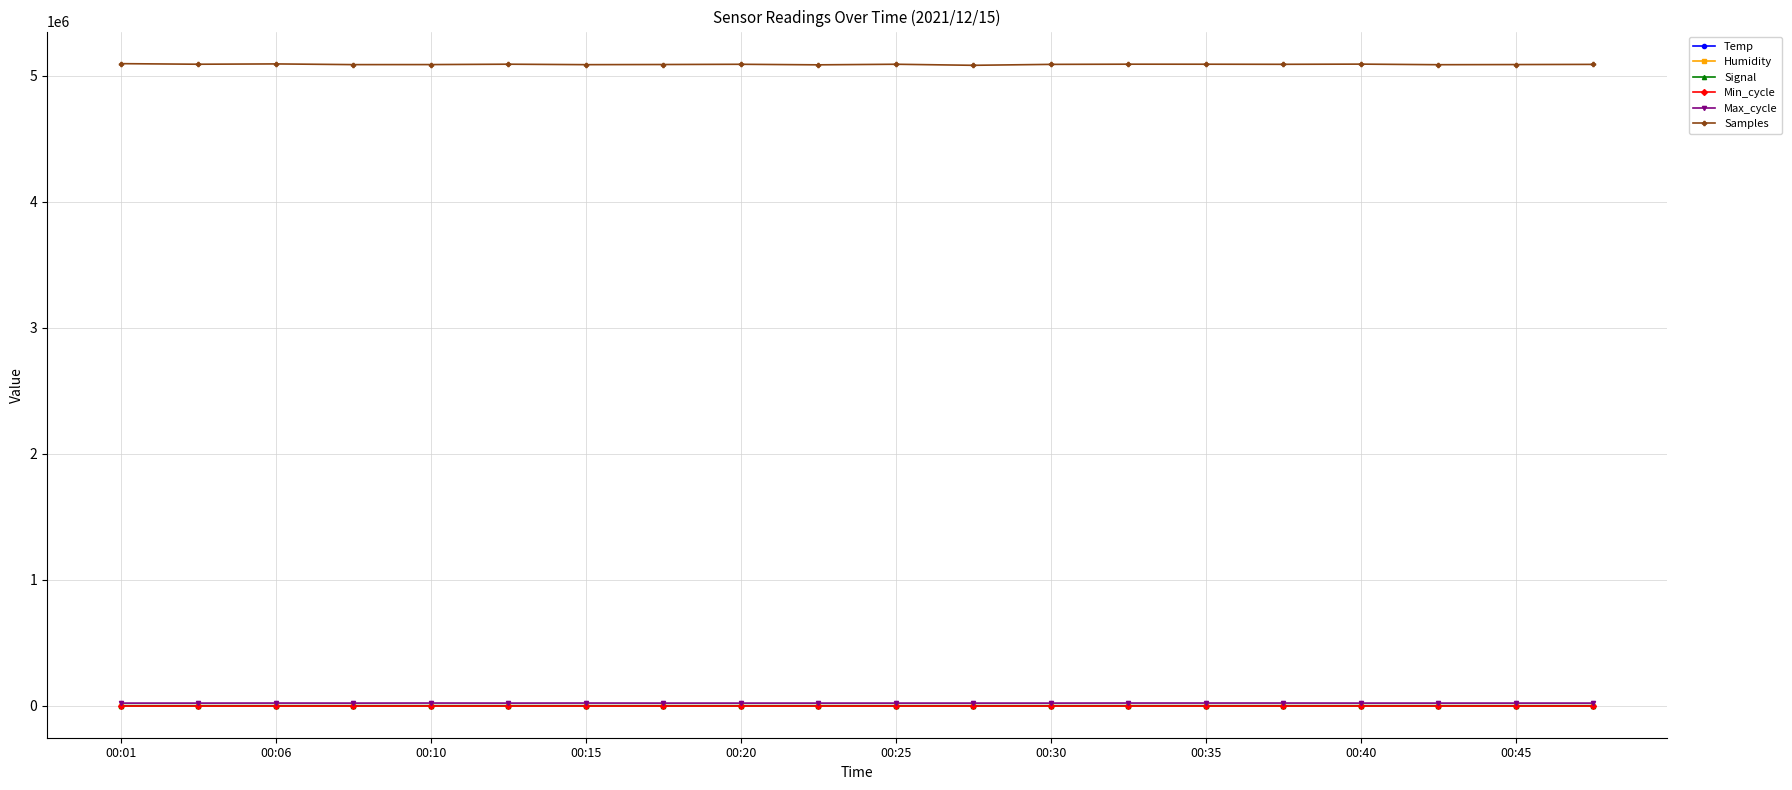

True or false: Samples and Signal intersect in this chart.

False